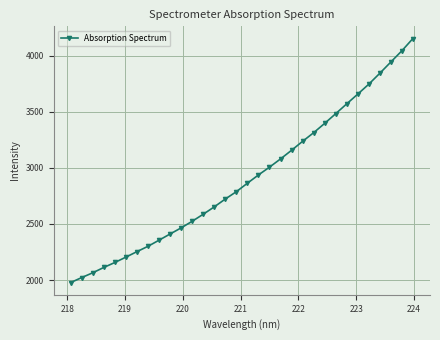

What is the value of the 1st point from the left?

1977.2